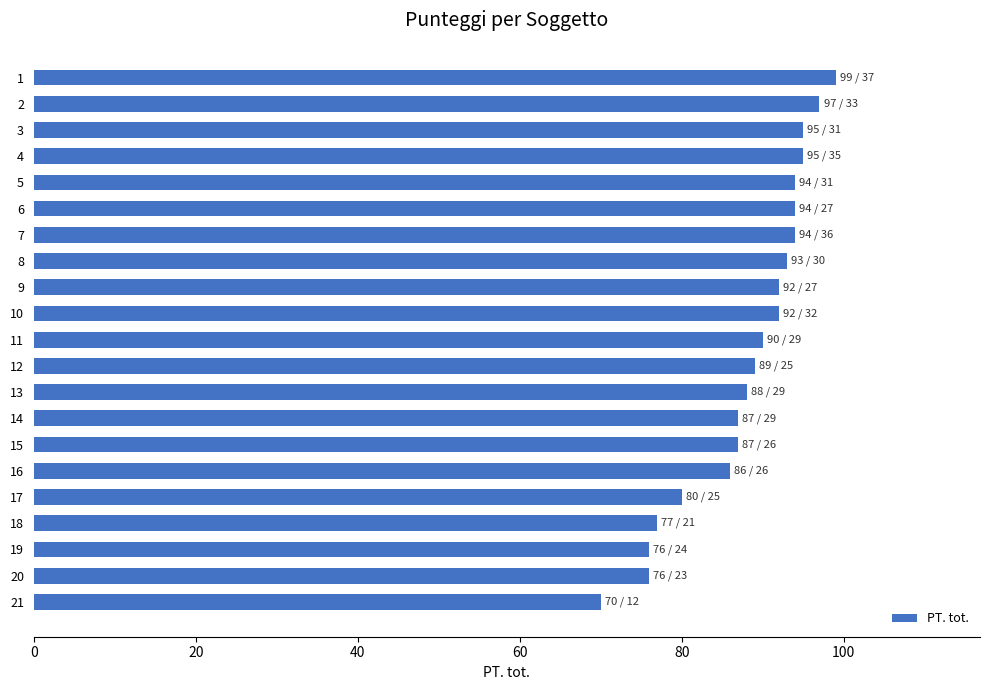

How many bars are there in total?

21